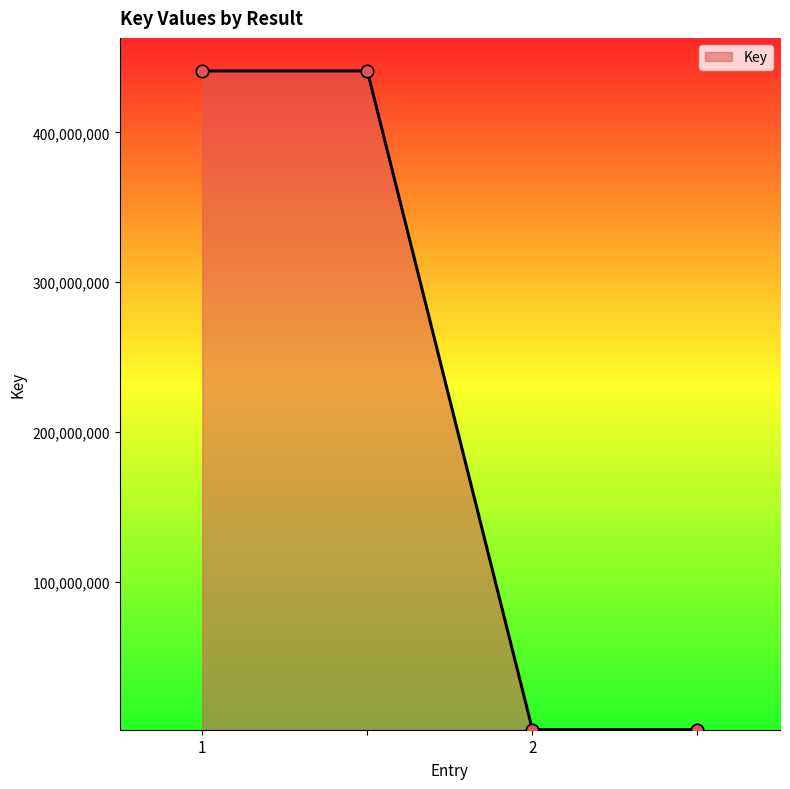

True or false: there are more than 1 points higher than both neighbors.

False